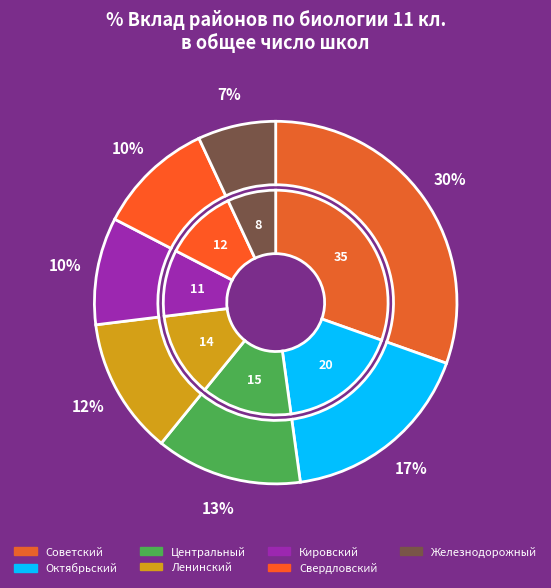

Combined, what portion of the pie is Советский and Железнодорожный?

37.4%